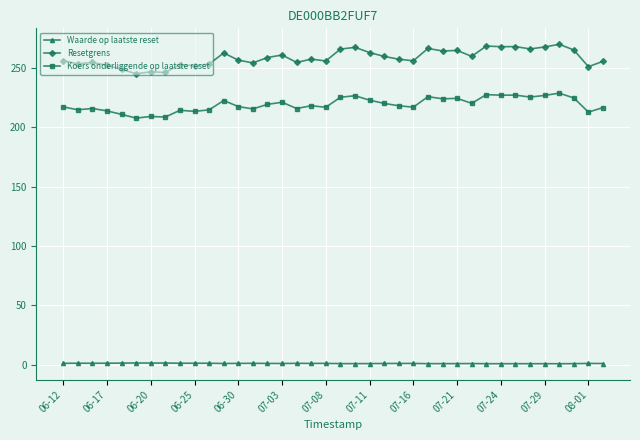

Which series has the largest range (max minus min)?

Resetgrens